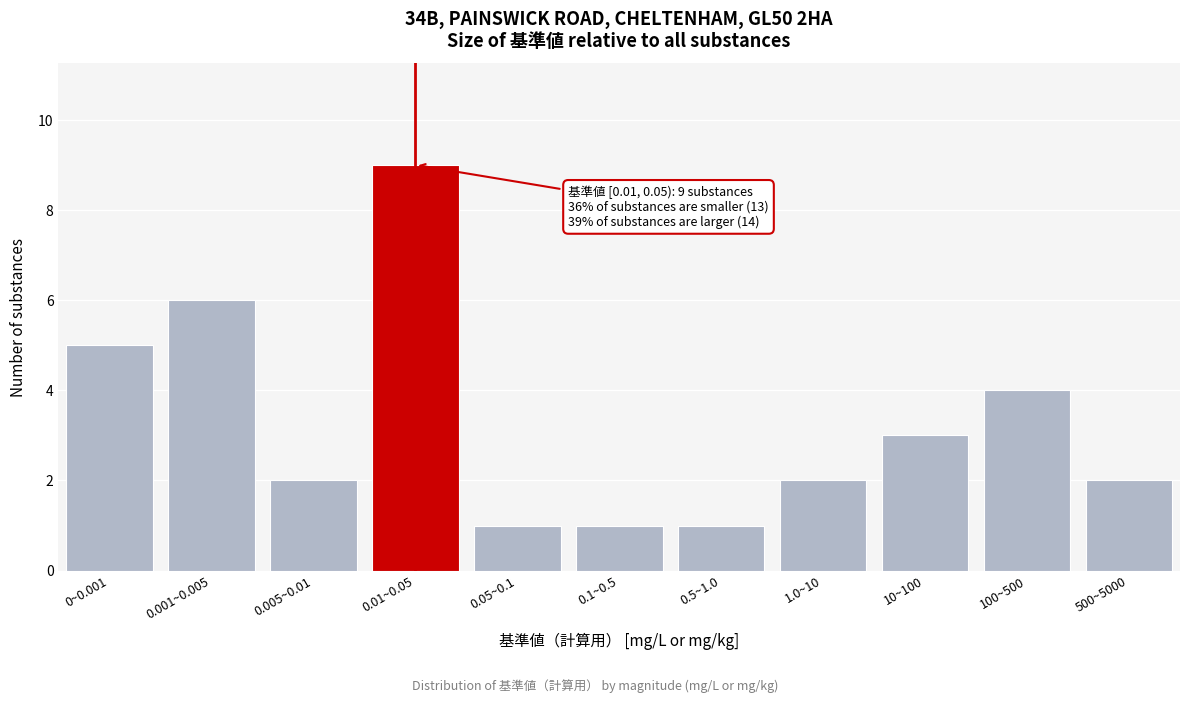

Reading right to left, list all the values displayed in this chart.

2	4	3	2	1	1	1	9	2	6	5